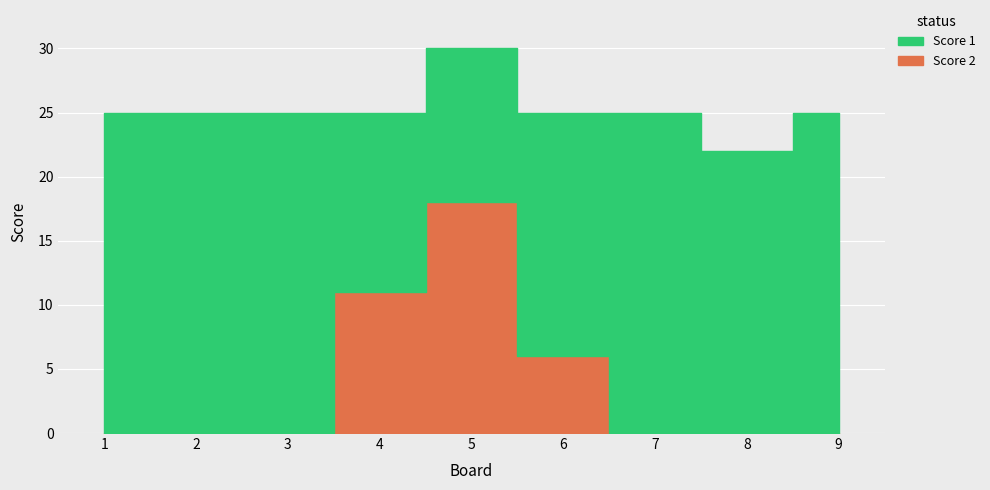

Is it true that Score 2 equals 6 at 6?

True